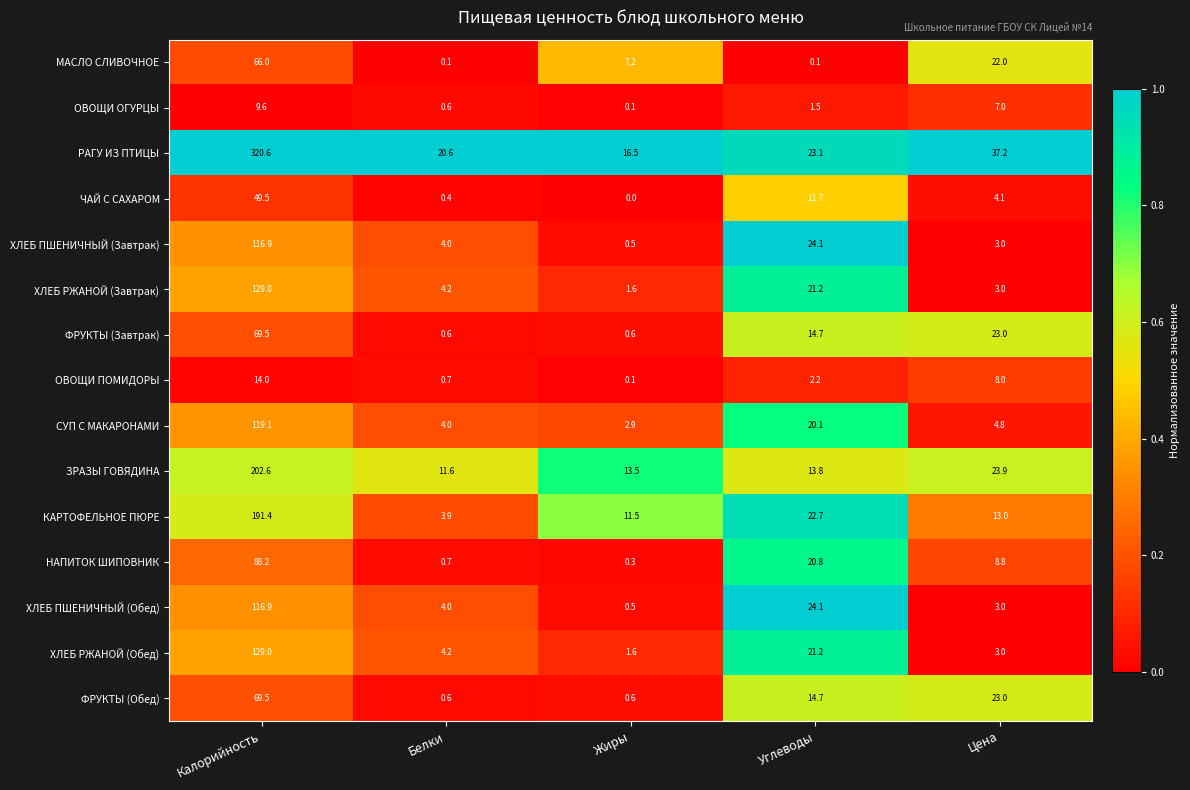

List the labels in order of ХЛЕБ РЖАНОЙ (Завтрак) value, largest first.

Калорийность, Углеводы, Белки, Цена, Жиры